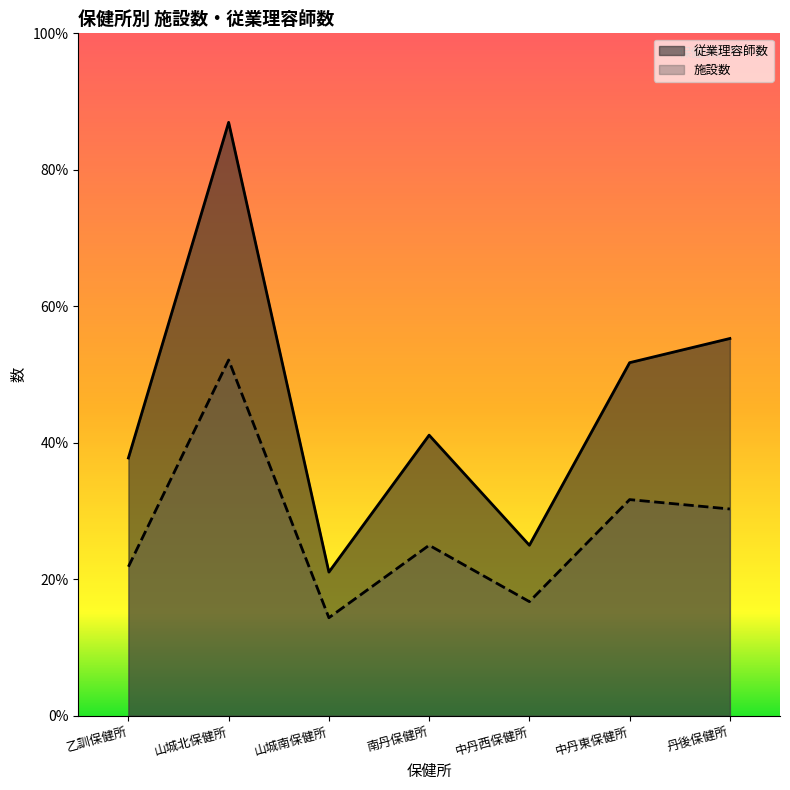

Is the value of 施設数 at 乙訓保健所 greater than the value of 従業理容師数 at 山城南保健所?

Yes